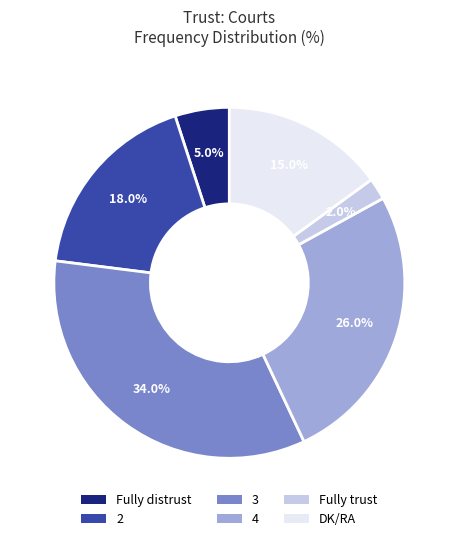

To the nearest percent, what percentage of the pie is Fully trust?

2%